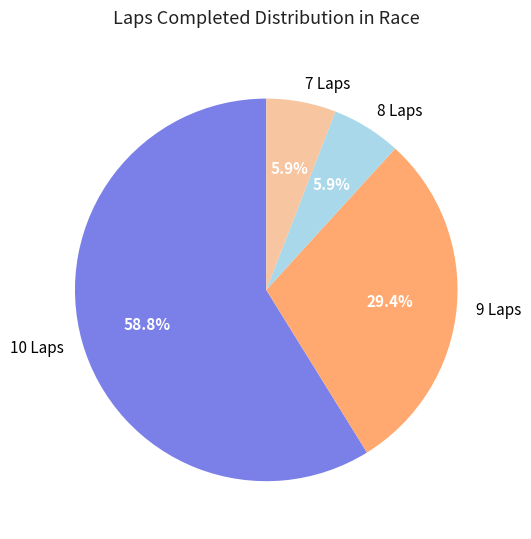

Which category has the biggest portion of the pie?

10 Laps